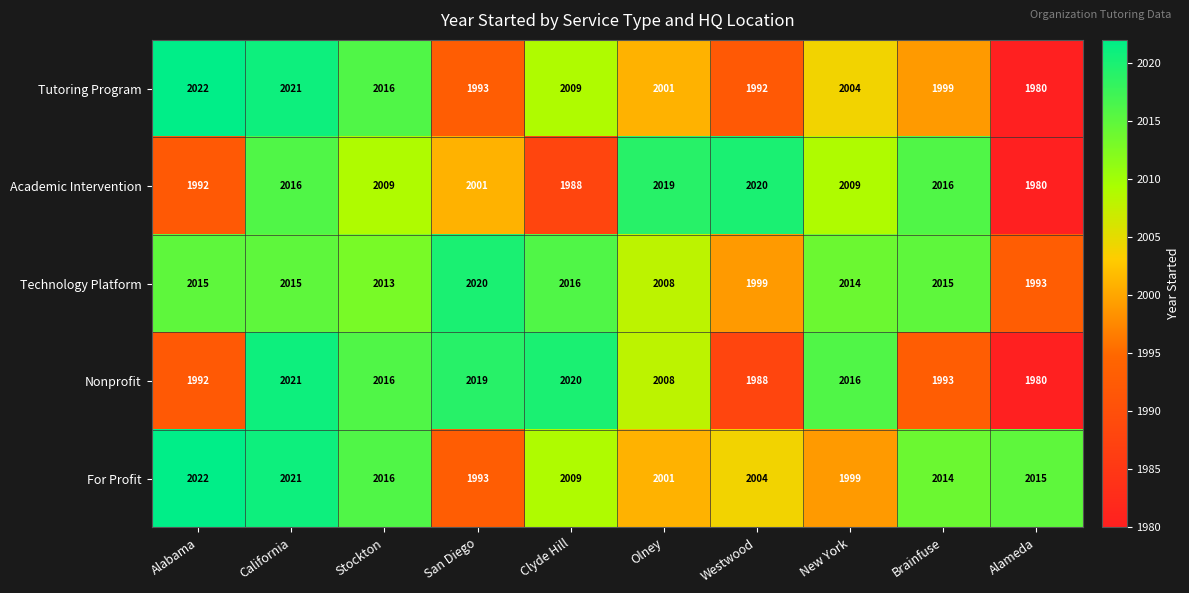

Which series has the widest spread of values?

Tutoring Program